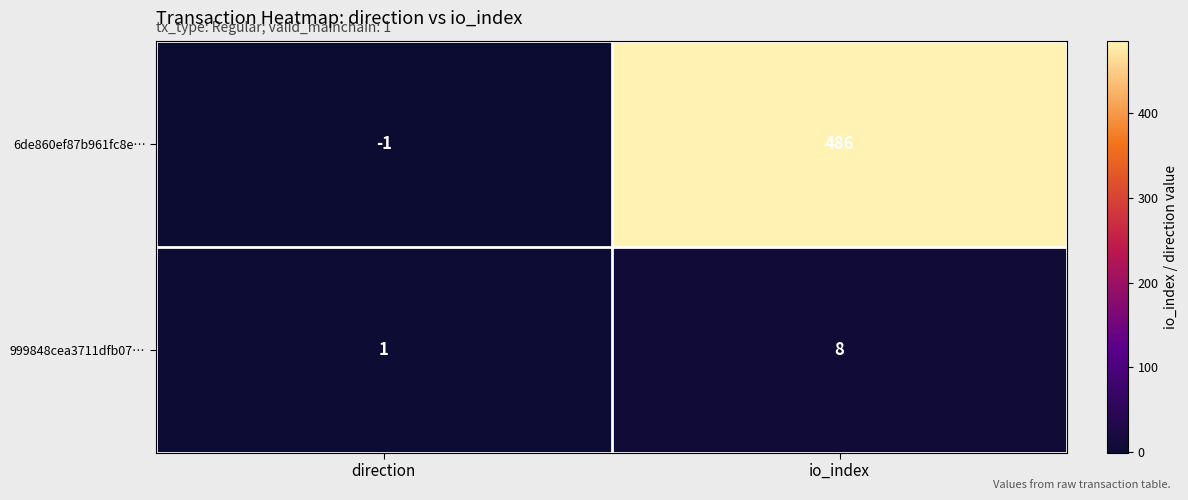

What is the difference between the highest and lowest values at direction?

2